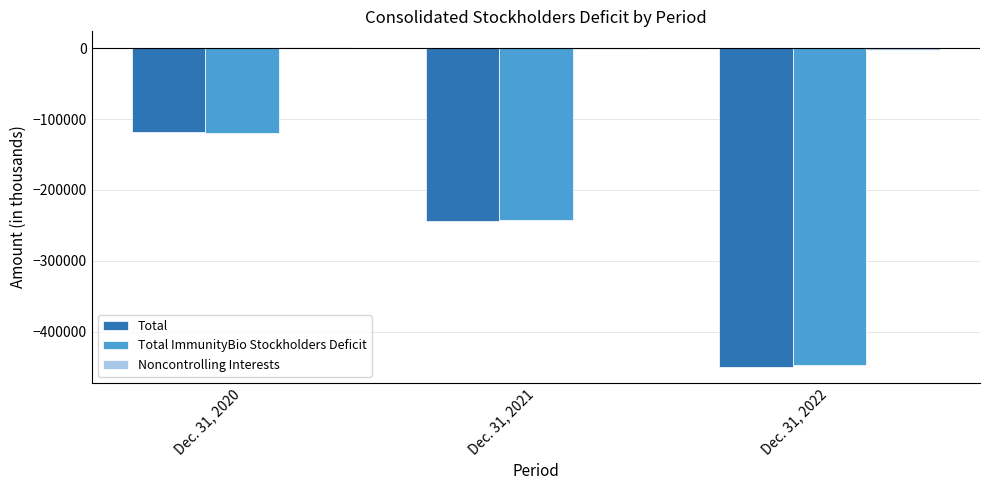

At which label is Total closest to -284155?

Dec. 31, 2021